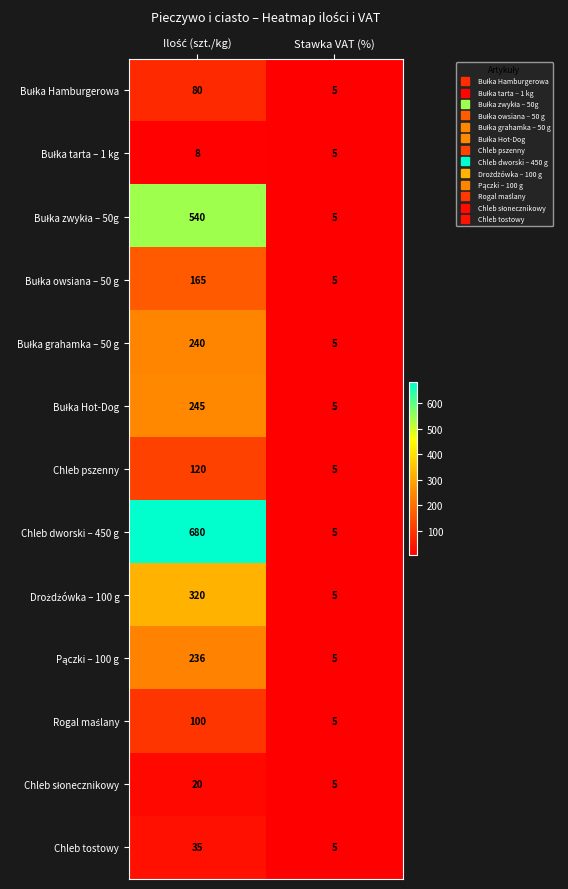

Which label corresponds to the smallest value in the chart?

Stawka VAT (%)